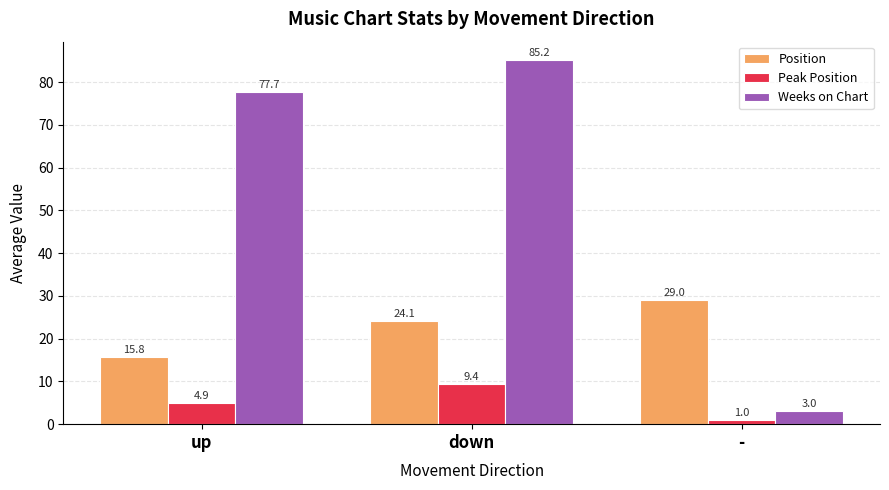

Reading left to right, extract all data points from this chart.

Position: 15.8	24.1	29.0
Peak Position: 4.9	9.4	1.0
Weeks on Chart: 77.7	85.2	3.0